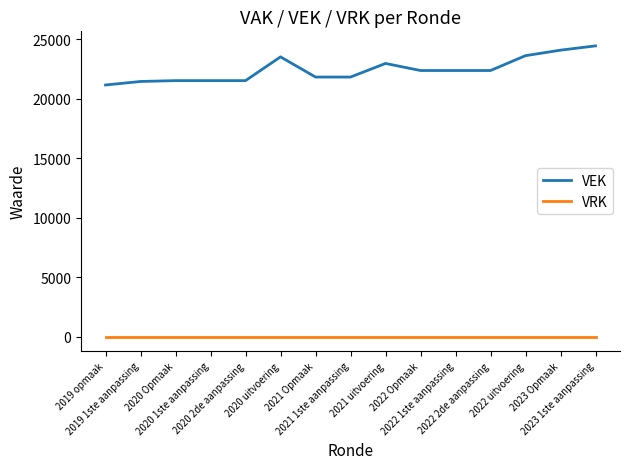

How many series are shown in this chart?

2